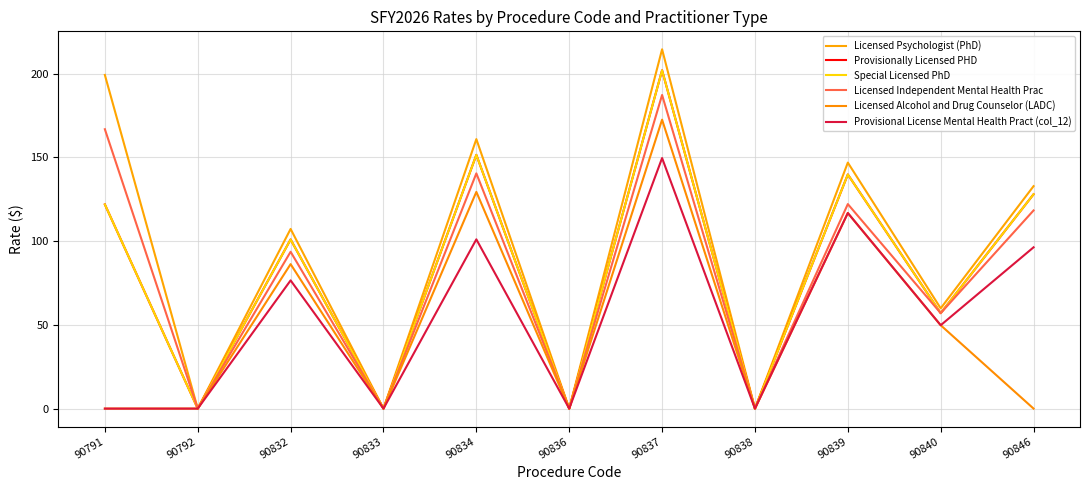

Does the chart have visible grid lines?

Yes